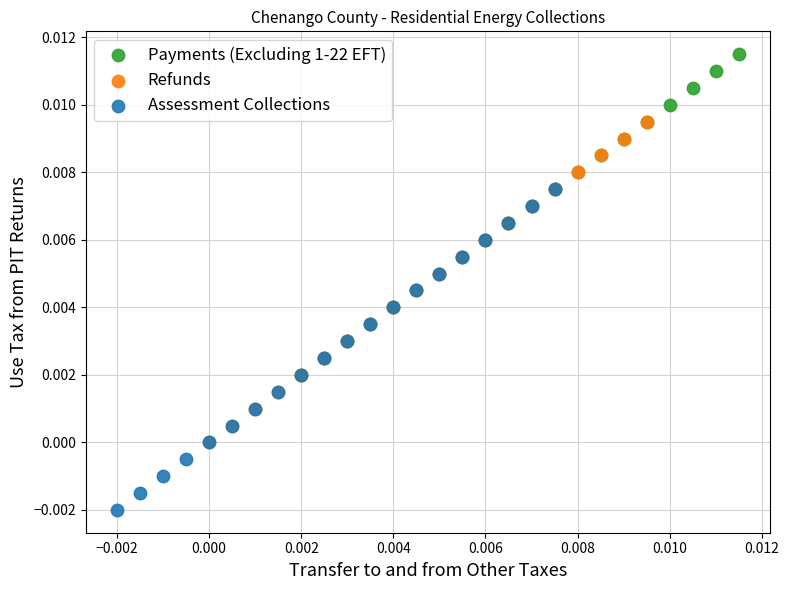

Which series contains the highest Y value?

Payments (Excluding 1-22 EFT)